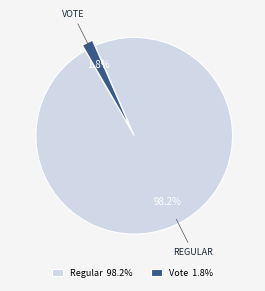

True or false: Vote accounts for 8% of the total.

False